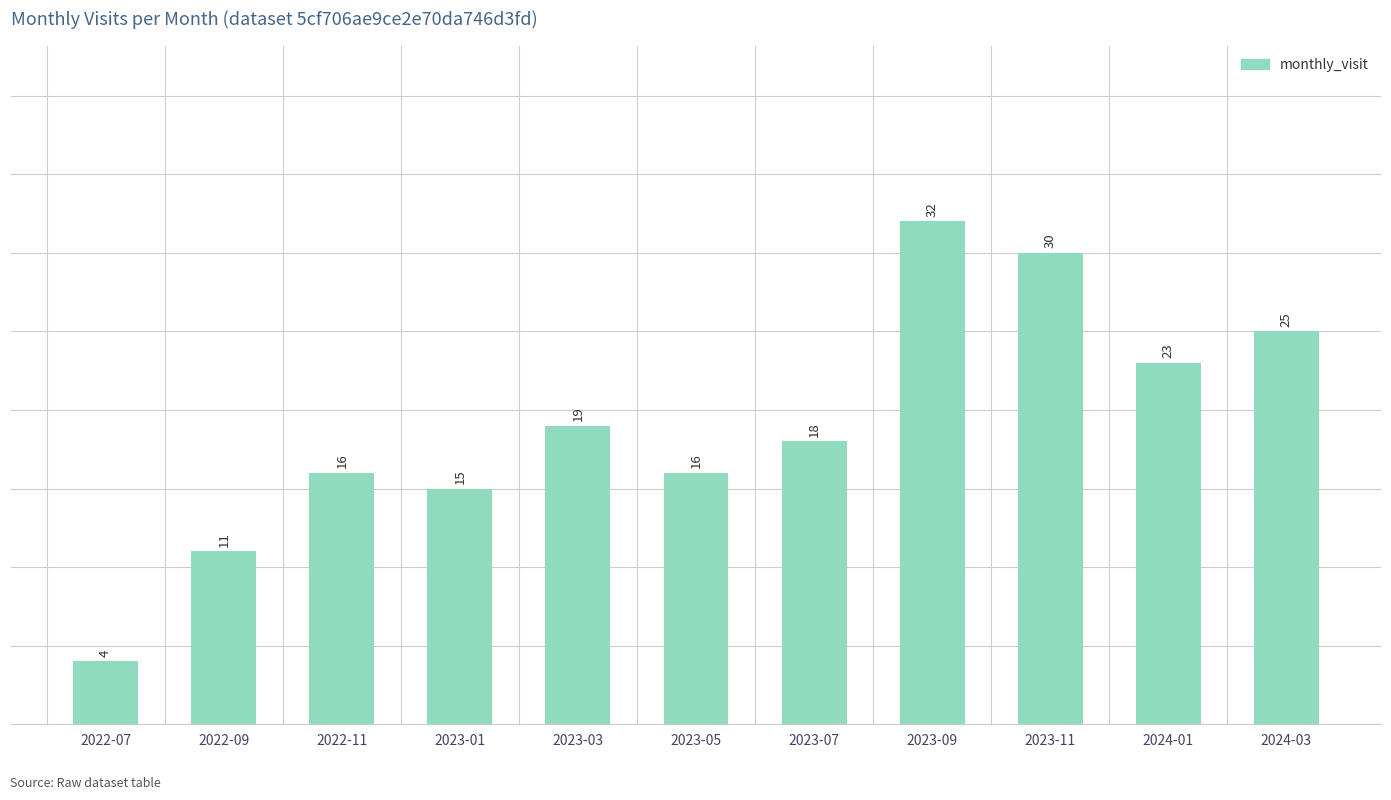

What is the difference between the values at 2023-07 and 2023-11?

12